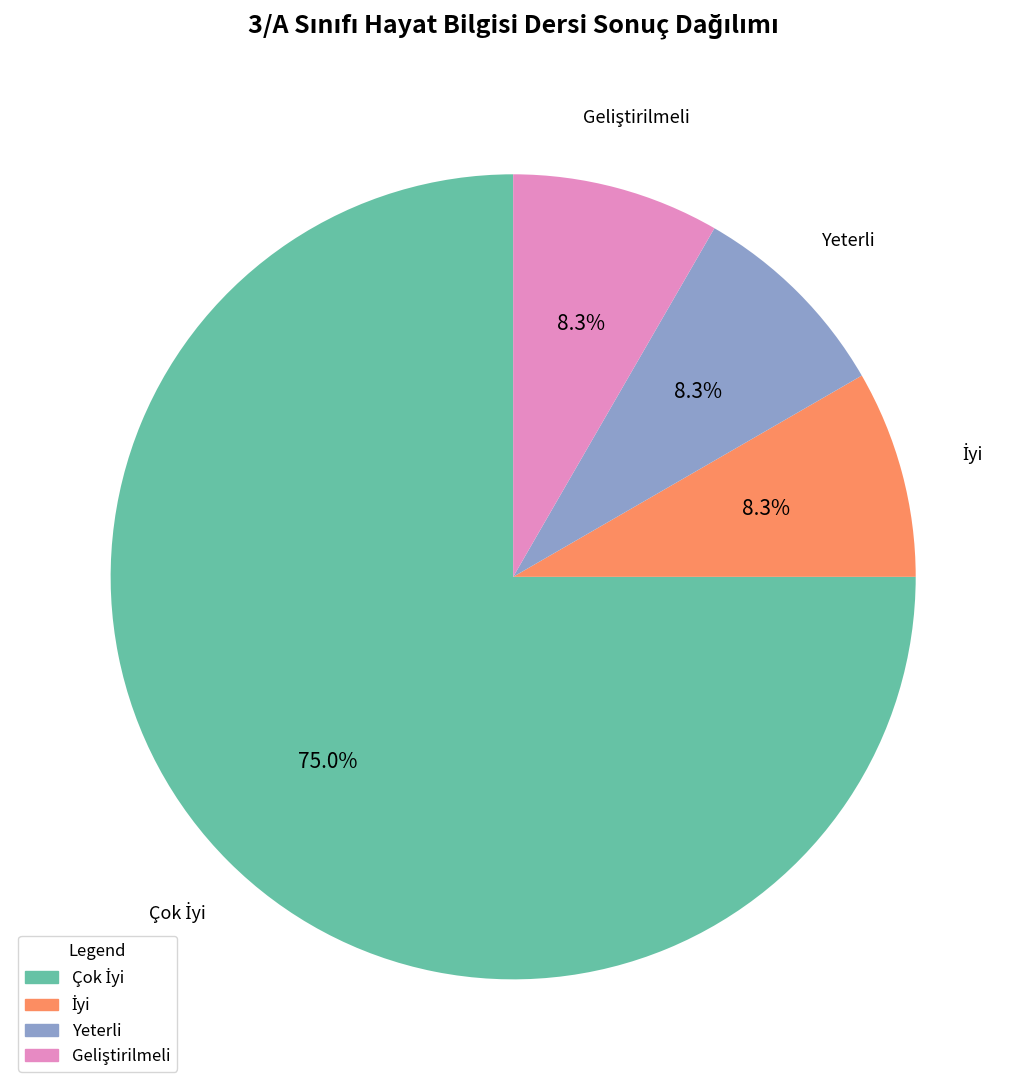

Is Yeterli the majority of the pie?

No